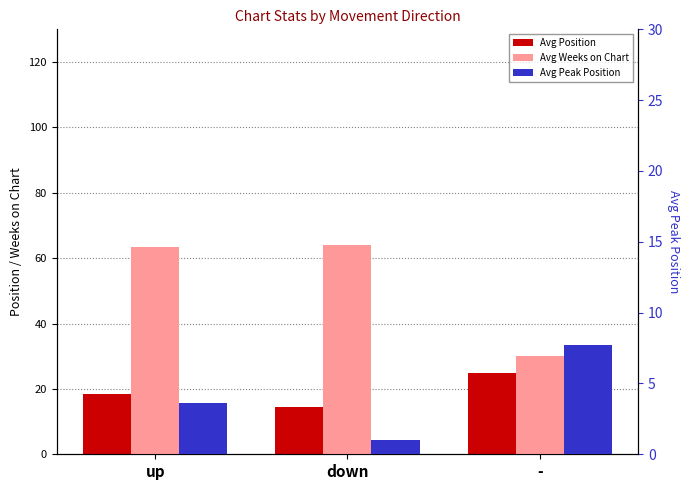

What is the label of the 2nd bar from the left?

down